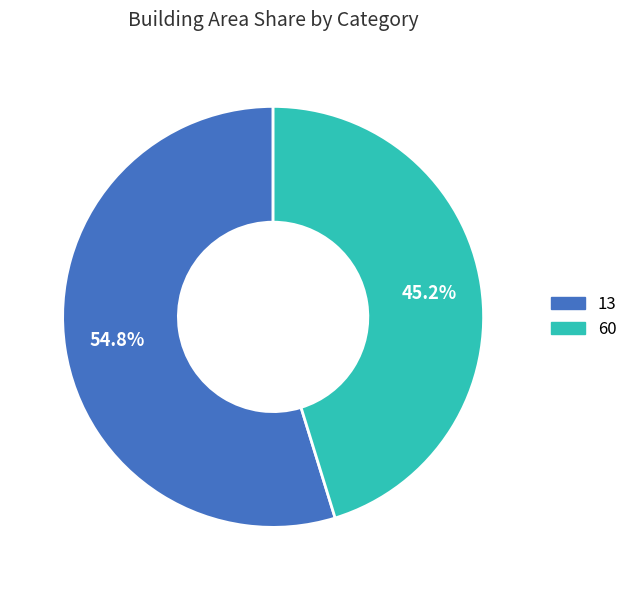

To the nearest percent, what is the difference between the largest and smallest slice percentages?

10%